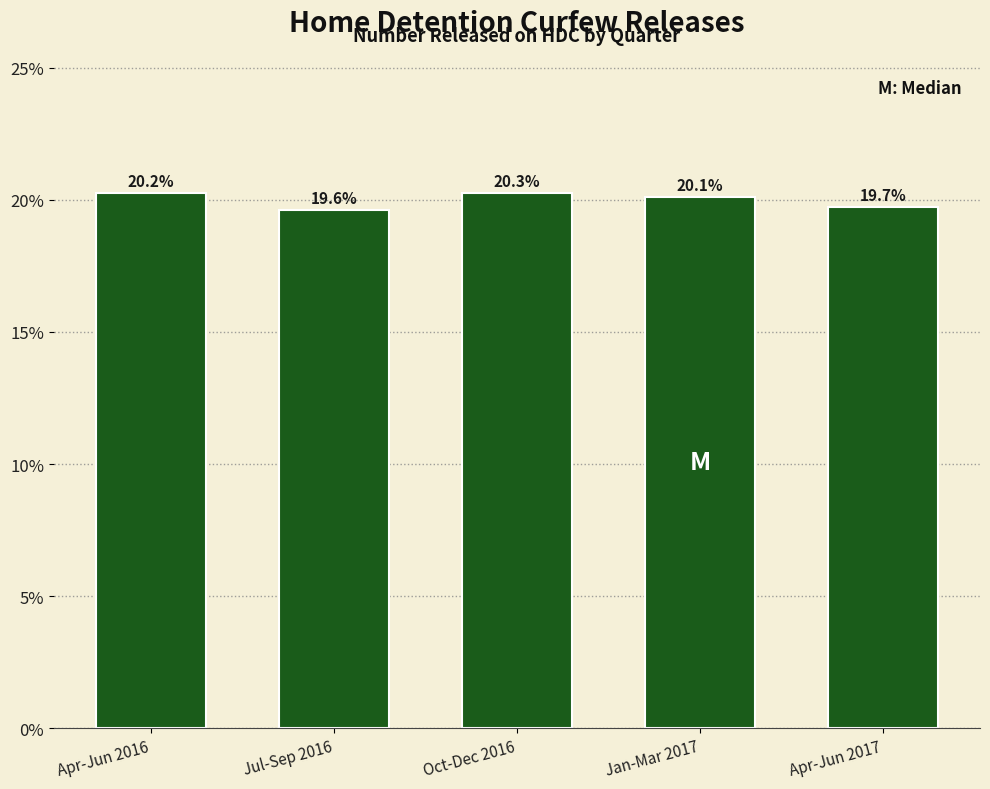

Reading right to left, list all the values displayed in this chart.

Apr-Jun 2017=19.7	Jan-Mar 2017=20.1	Oct-Dec 2016=20.3	Jul-Sep 2016=19.6	Apr-Jun 2016=20.2